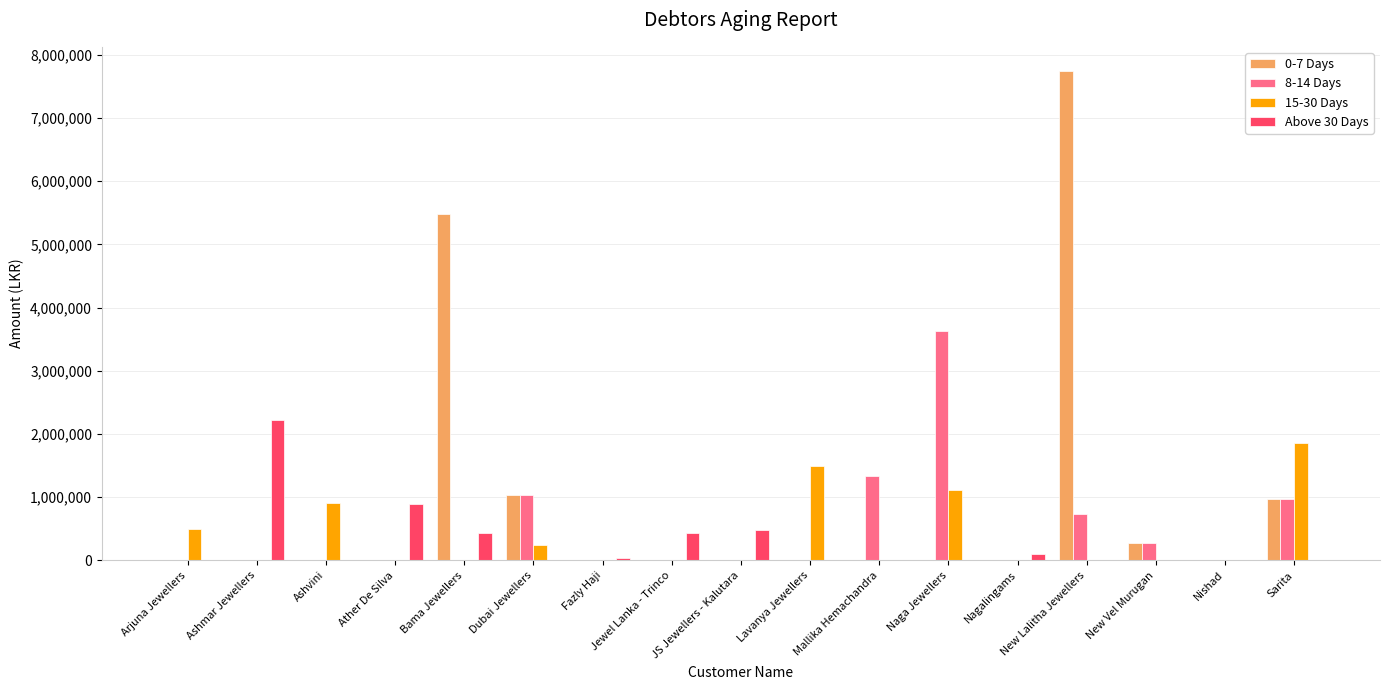

What is the total value across all series at Jewel Lanka - Trinco?

440810